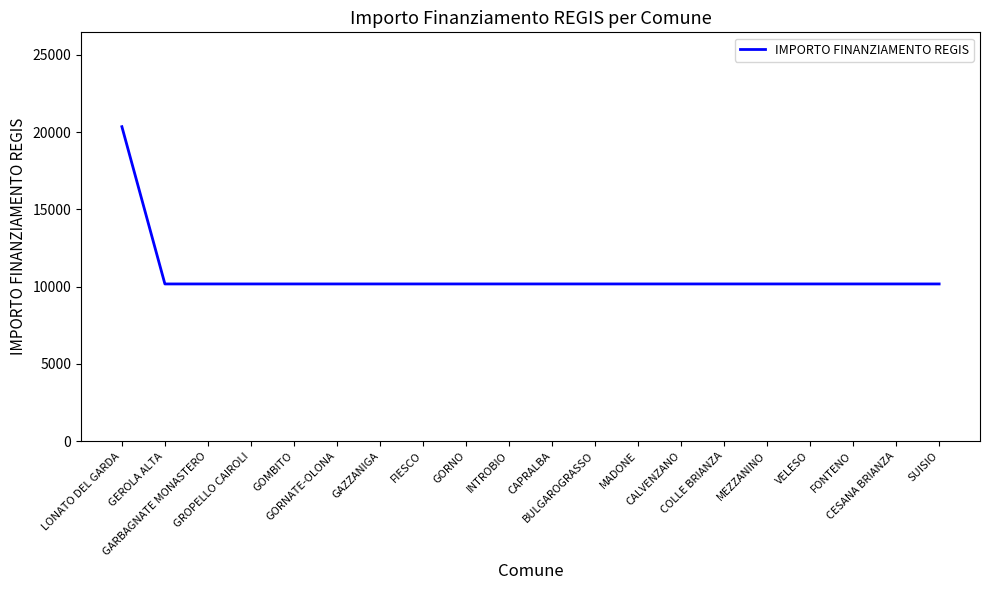

What is the greatest value displayed?

20344